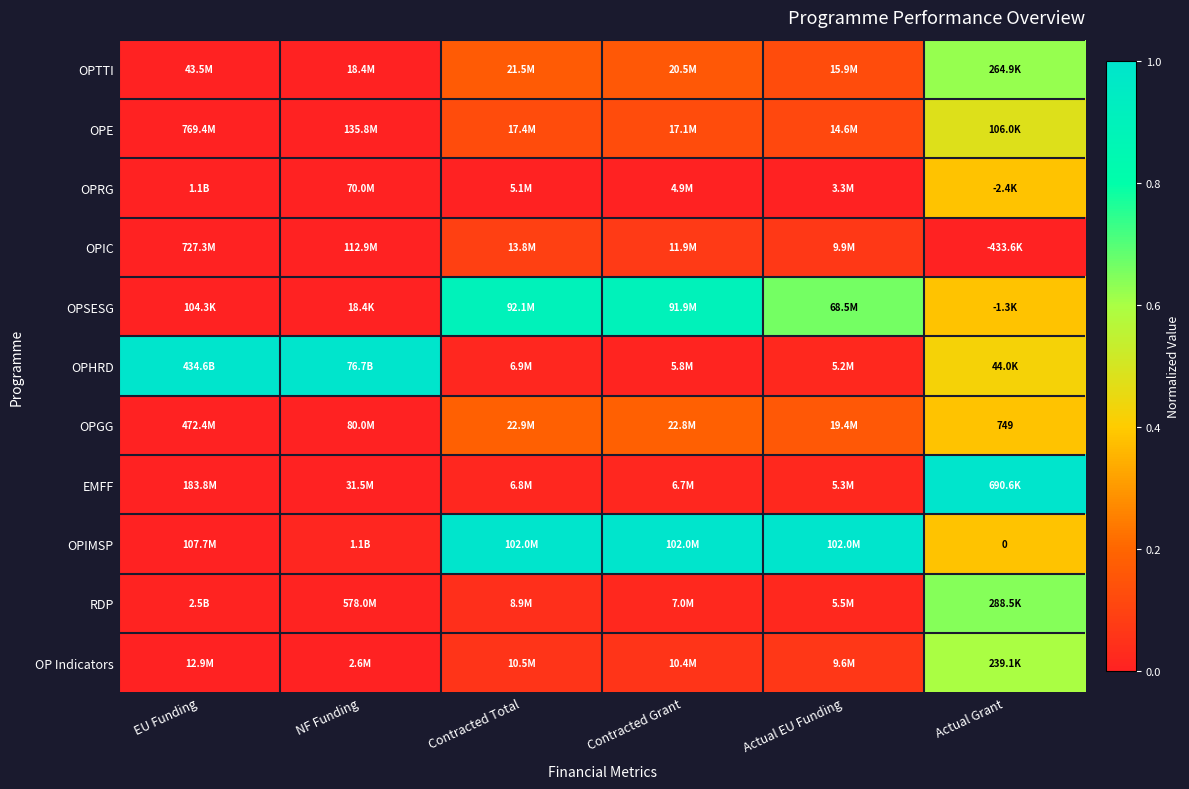

What value does the OPTTI series have at Contracted Grant?

0.2